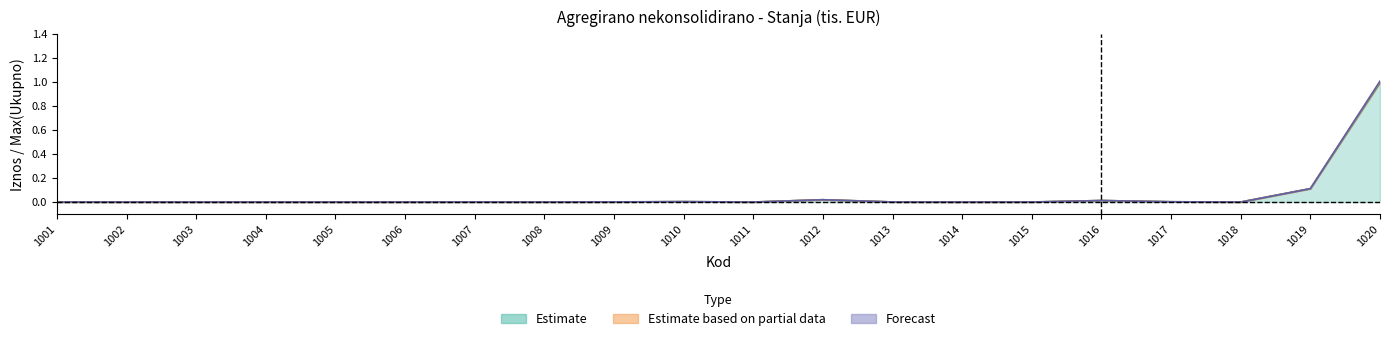

The Ukupno series shows 0.0 at 1003. True or false?

True